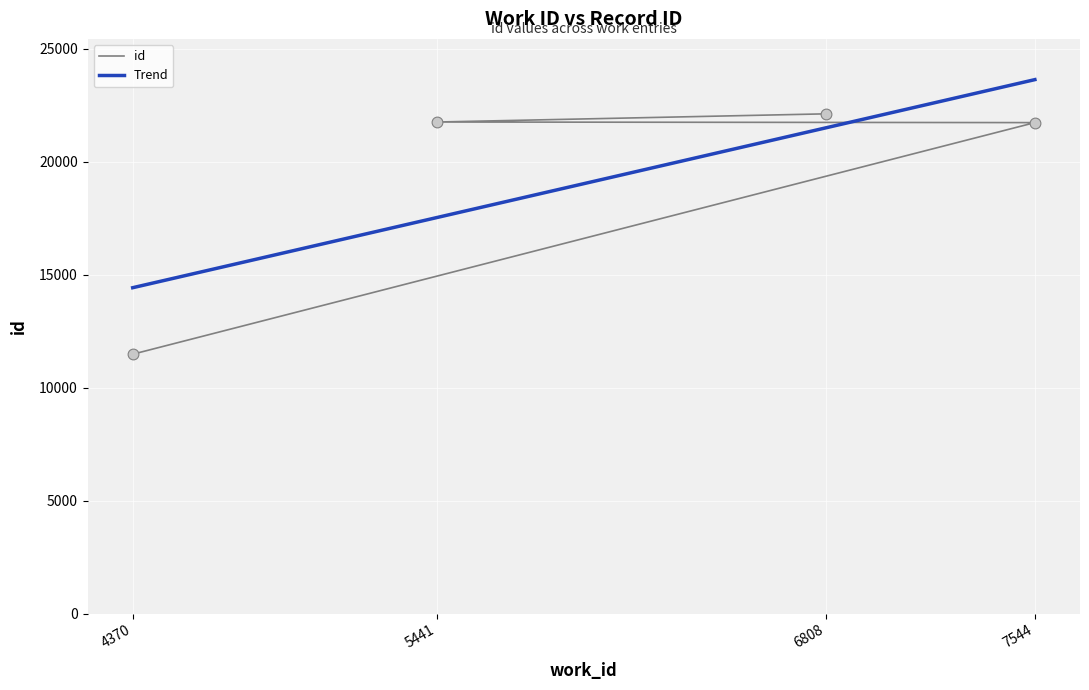

Approximately how many times larger is the value at 5441 compared to 6808?

1.0